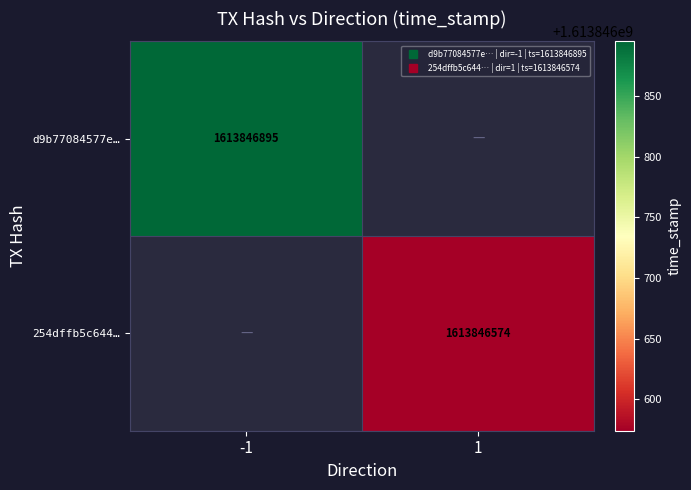

Reading left to right, list all the values displayed in this chart.

d9b77084577ea91d53e9b408b8721ad77af5e5f: direction=-1	time_stamp=1613846895
254dffb5c6440c8f24d72fb6cefa1e144e8844a: direction=1	time_stamp=1613846574